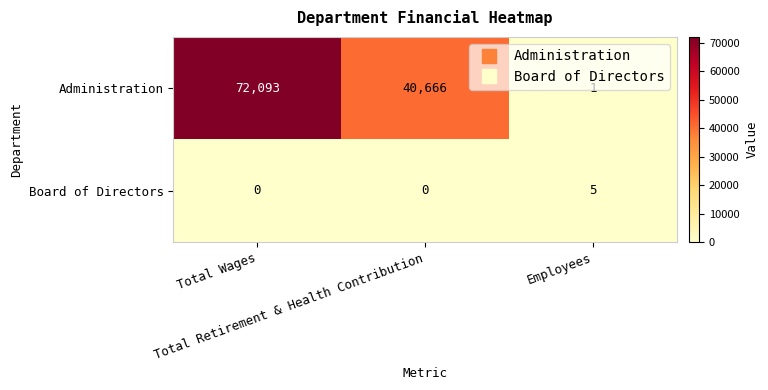

Count the Administration values in the range 1 to 72093.

3